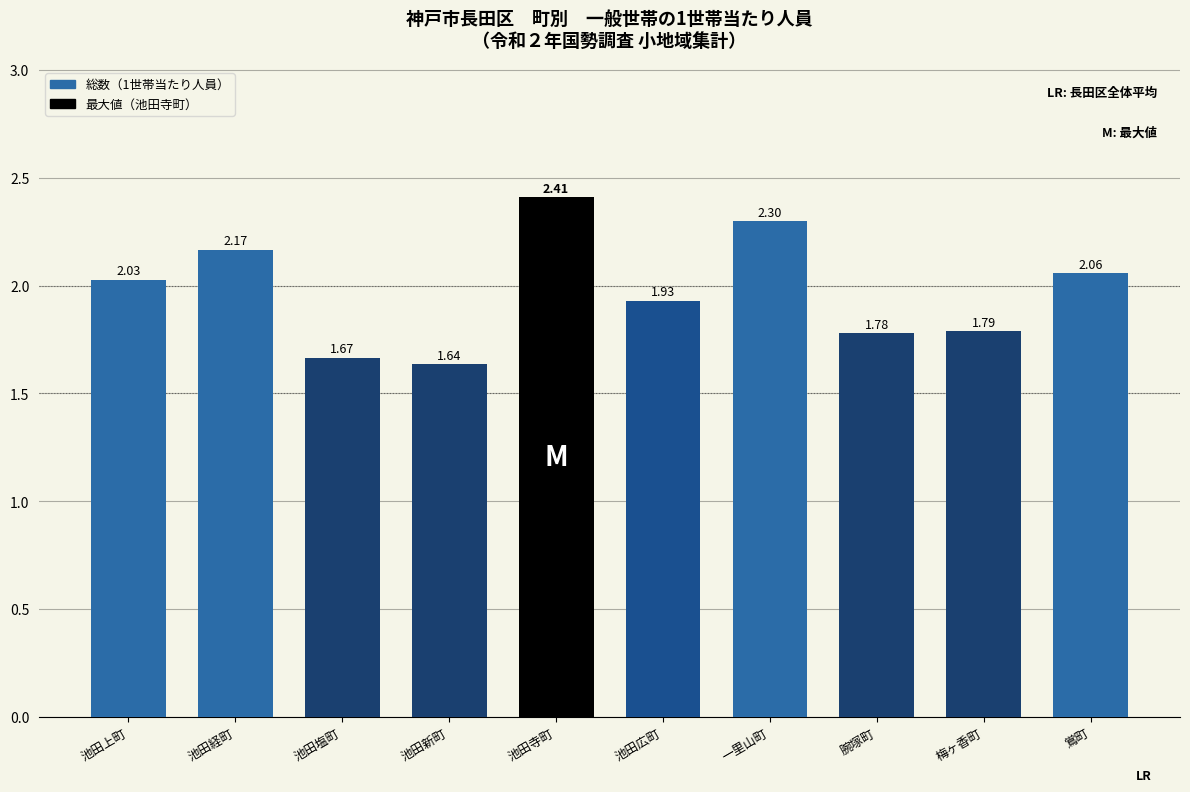

What position from the left is 梅ヶ香町?

9